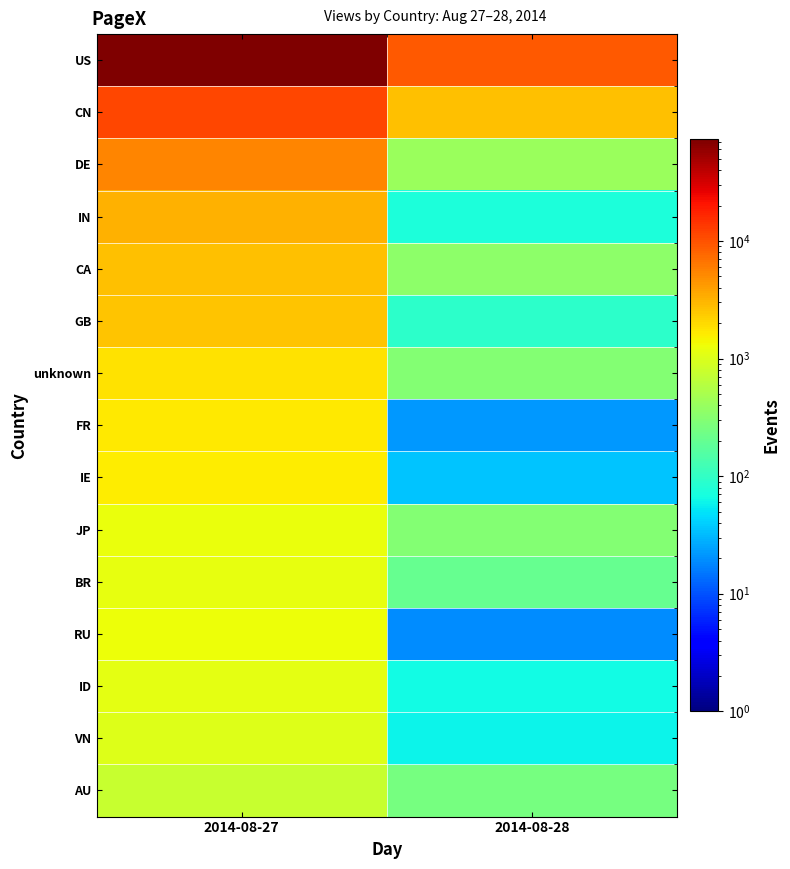

Rank the series by their maximum value, from highest to lowest.

US, CN, DE, IN, CA, GB, unknown, FR, IE, RU, JP, BR, ID, VN, AU